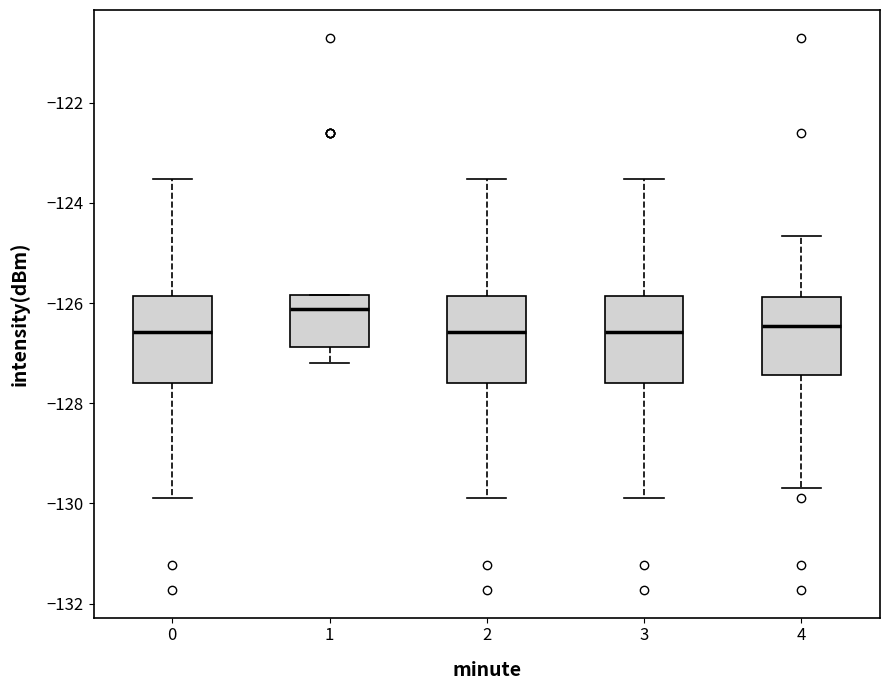

Where is the lower edge of the box at x = 2 on the y-axis? The values are not printed on the chart, so give them approximately, as read against the axis.

-127.6